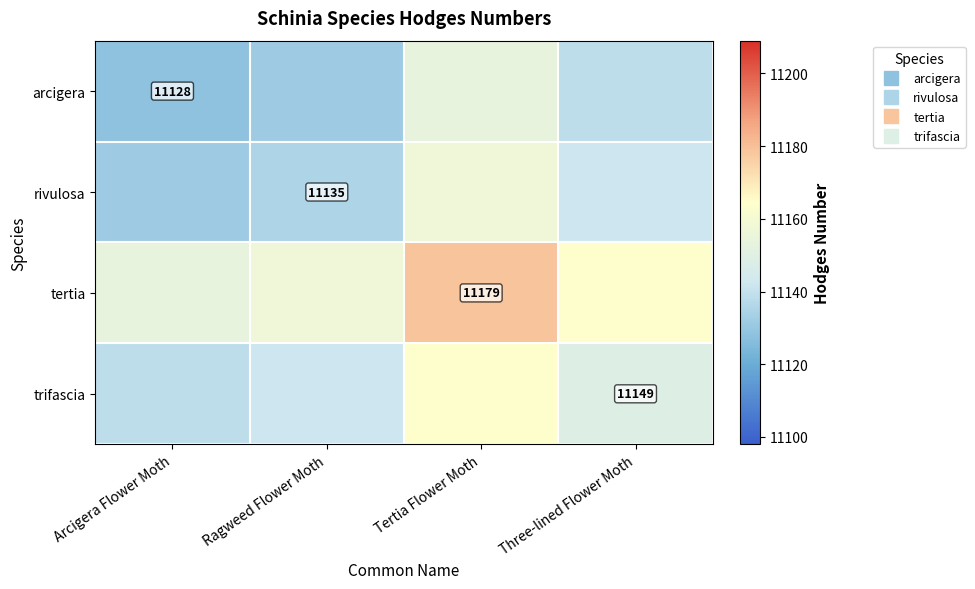

At how many categories does at least one series exceed 11160?

2